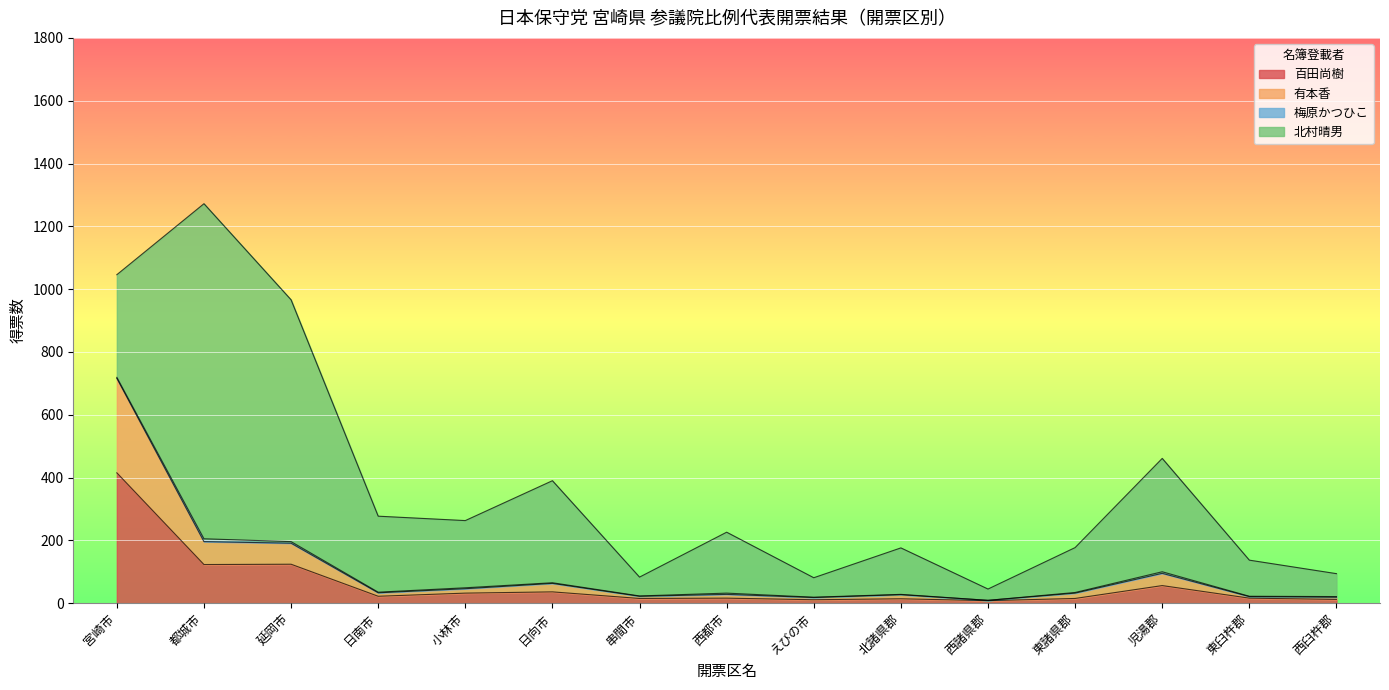

What is the maximum value for 百田尚樹?

415